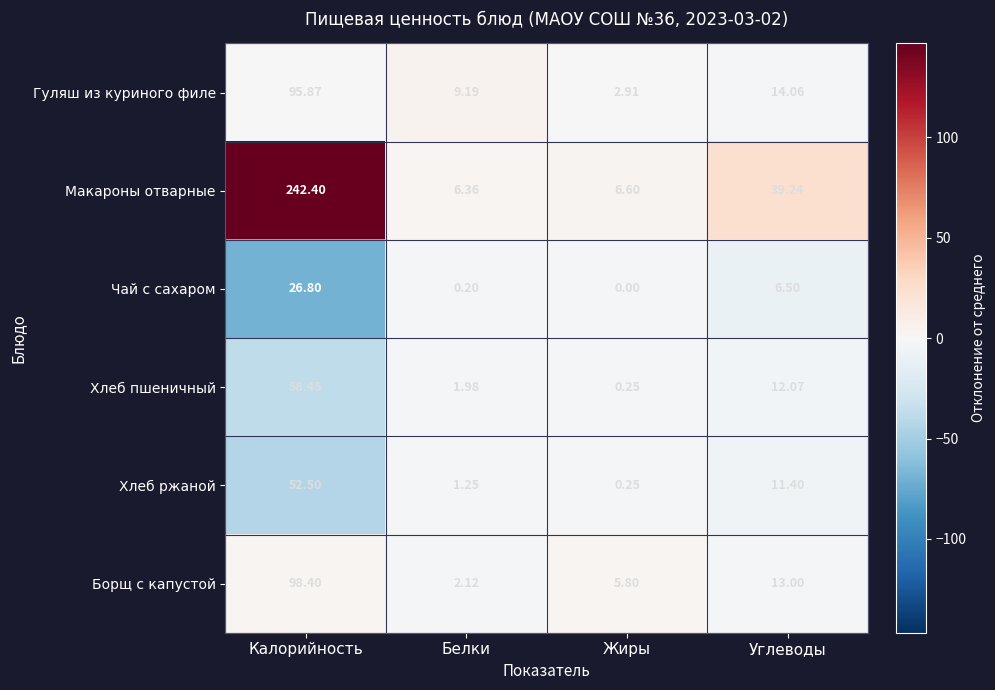

Where does the Борщ с капустой series first go above 13?

Калорийность